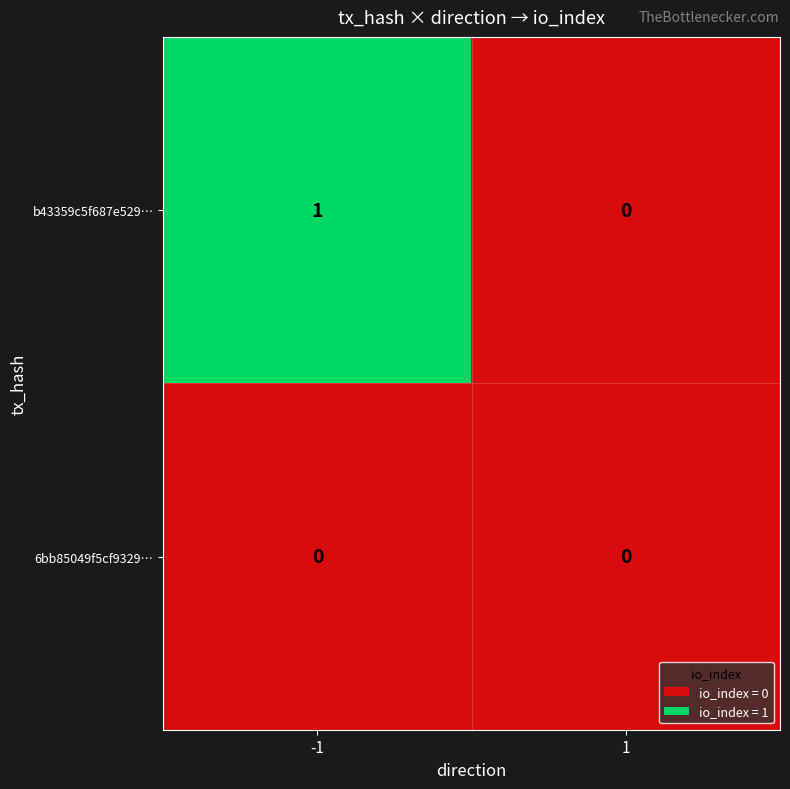

How many categories are shown in the chart?

2